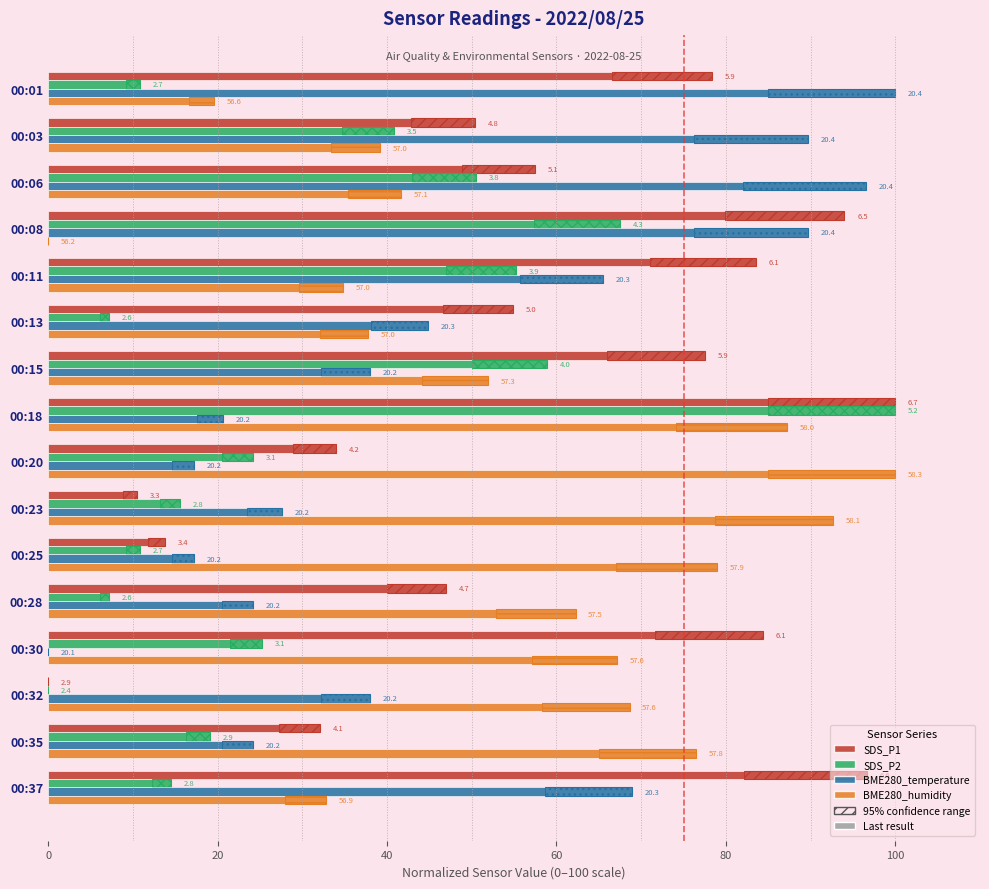

Reading left to right, what are all the values shown in this chart?

SDS_P1: 78.3	50.4	57.4	94.0	83.6	54.8	77.5	100.0	33.9	10.4	13.8	47.0	84.3	0.0	32.1	96.6
SDS_P2: 10.8	40.8	50.5	67.5	55.2	7.2	58.8	100.0	24.2	15.5	10.8	7.2	25.3	0.0	19.1	14.4
BME280_temperature: 100.0	89.7	96.6	89.7	65.5	44.8	37.9	20.7	17.2	27.6	17.2	24.1	0.0	37.9	24.1	69.0
BME280_humidity: 19.6	39.2	41.7	0.0	34.8	37.7	52.0	87.3	100.0	92.6	78.9	62.3	67.2	68.6	76.5	32.8